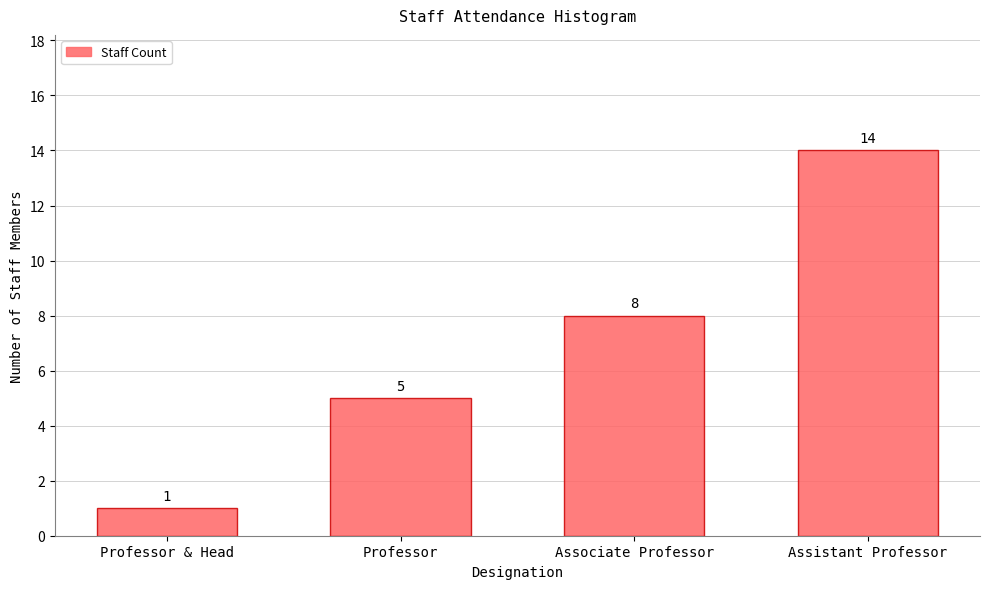

Reading left to right, transcribe all the data shown in this chart.

Professor & Head=1	Professor=5	Associate Professor=8	Assistant Professor=14